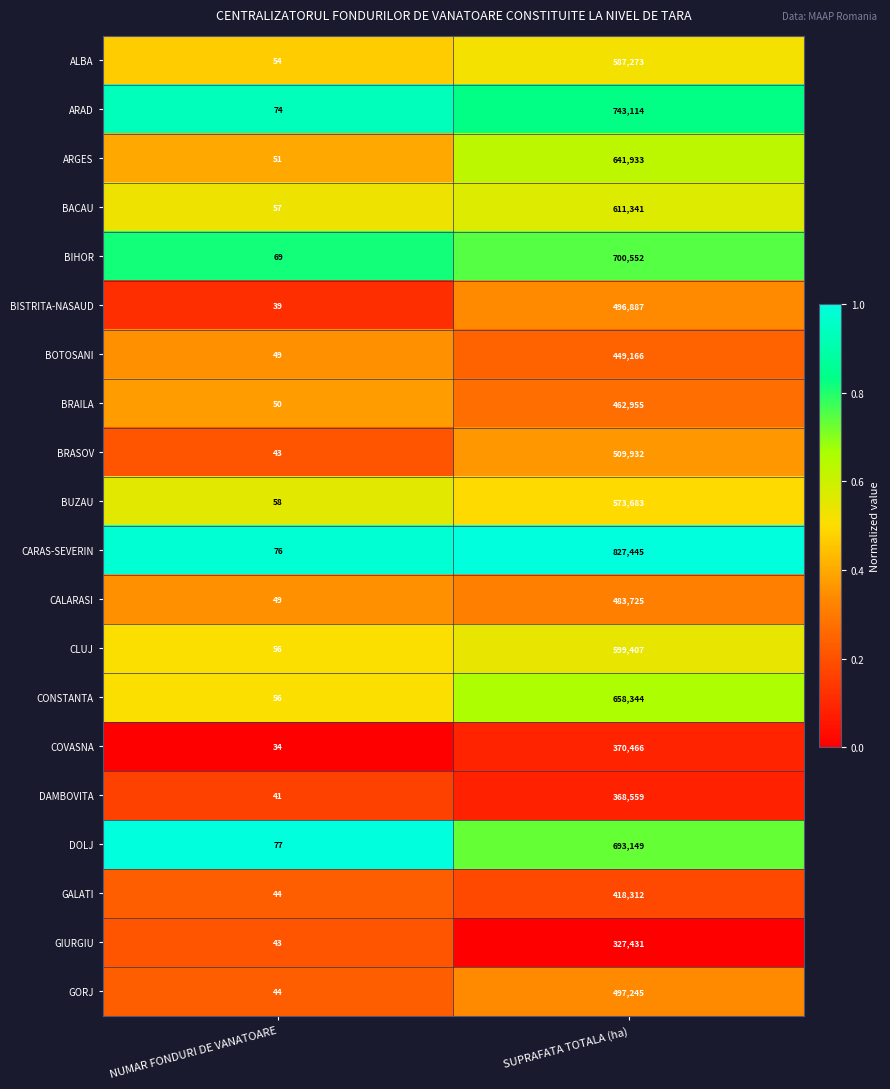

Which category has the lowest value across all series?

NUMAR FONDURI DE VANATOARE